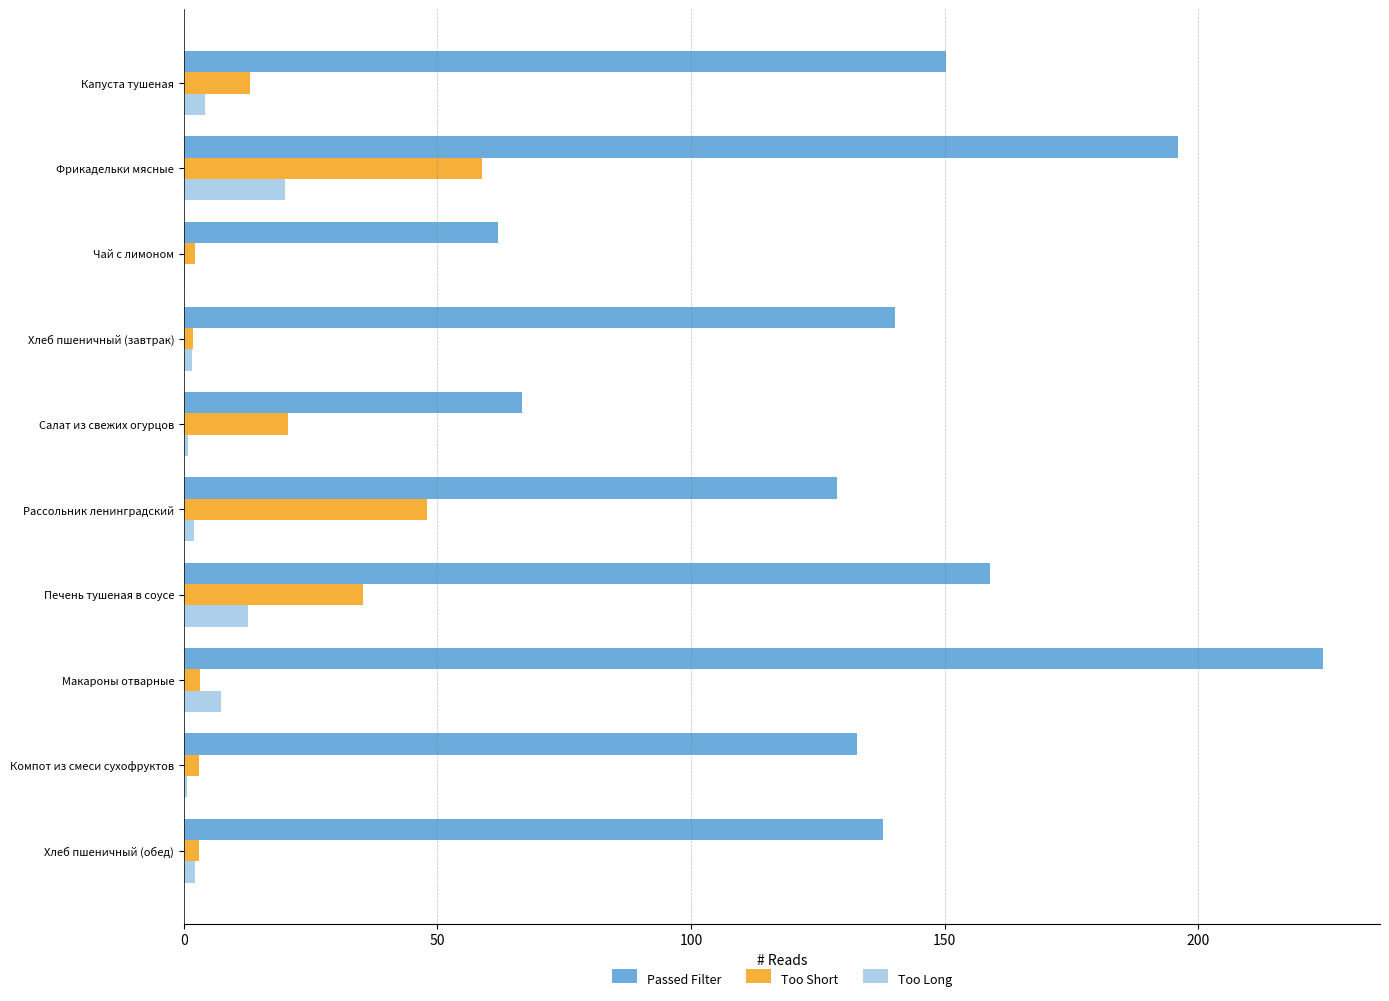

Which category has the highest value across all series?

Макароны отварные